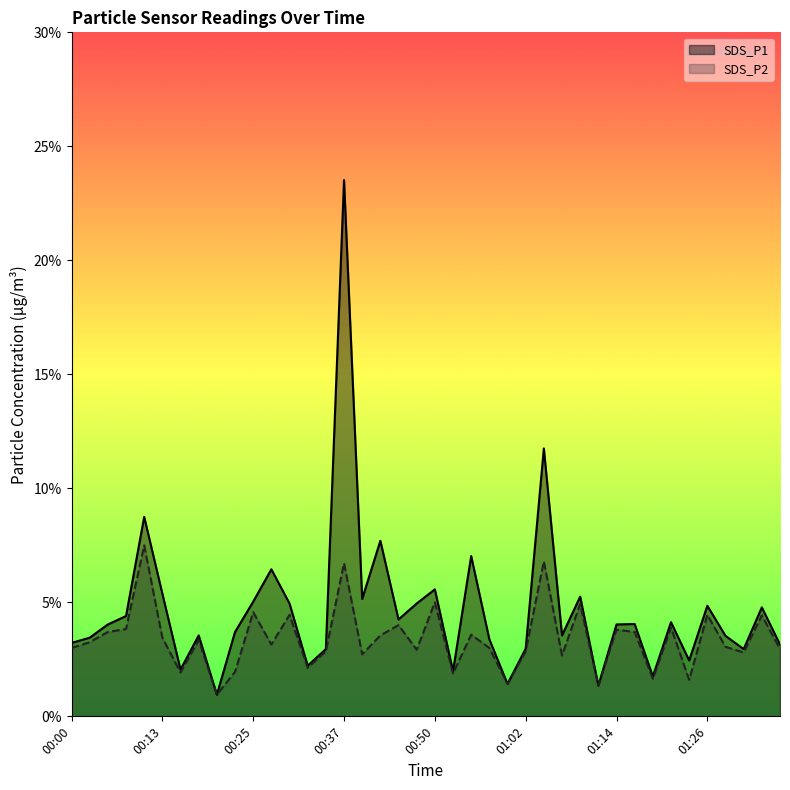

Between 00:00 and 00:18, which is larger?

00:18